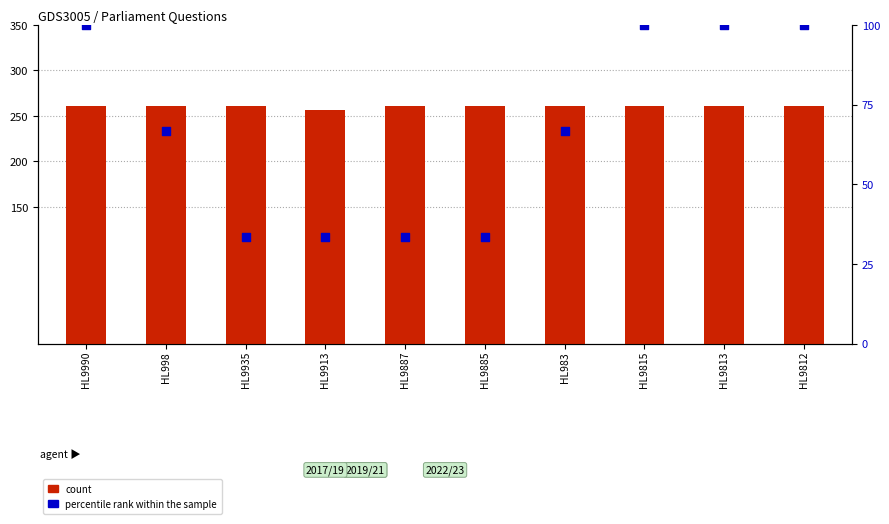

At how many categories does at least one series exceed 72?

10